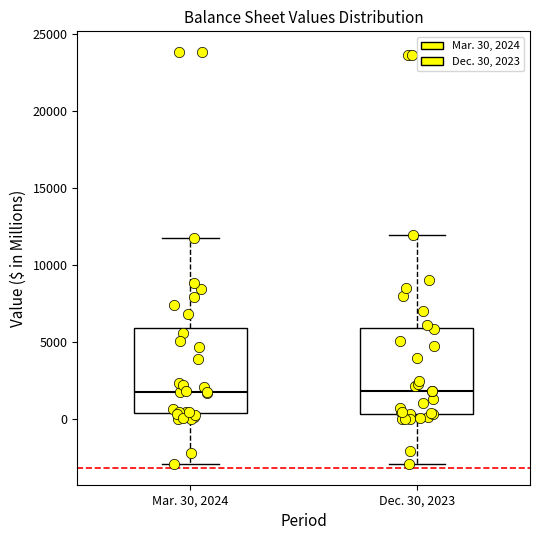

Reading left to right, read every box against the y-axis: the position of its median line, the range the box covers, and the ends of its whiskers. The values are not printed on the chart, so give them approximately, as read against the axis.

Mar. 30, 2024: median 2000, box 500 to 6000, whiskers -3000 to 12000
Dec. 30, 2023: median 2000, box 500 to 6000, whiskers -3000 to 12000